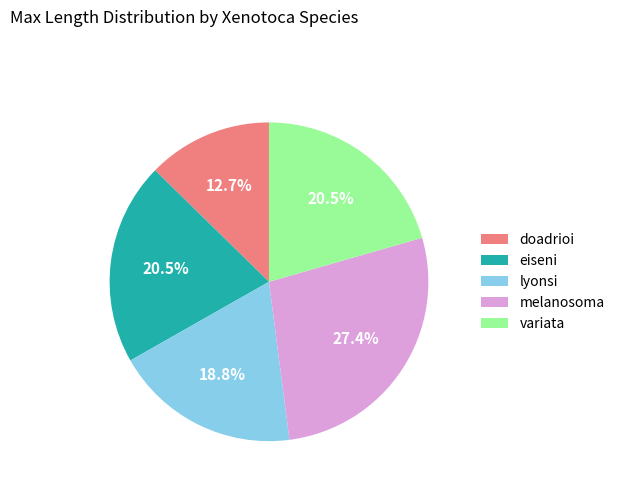

Which category has the biggest portion of the pie?

melanosoma